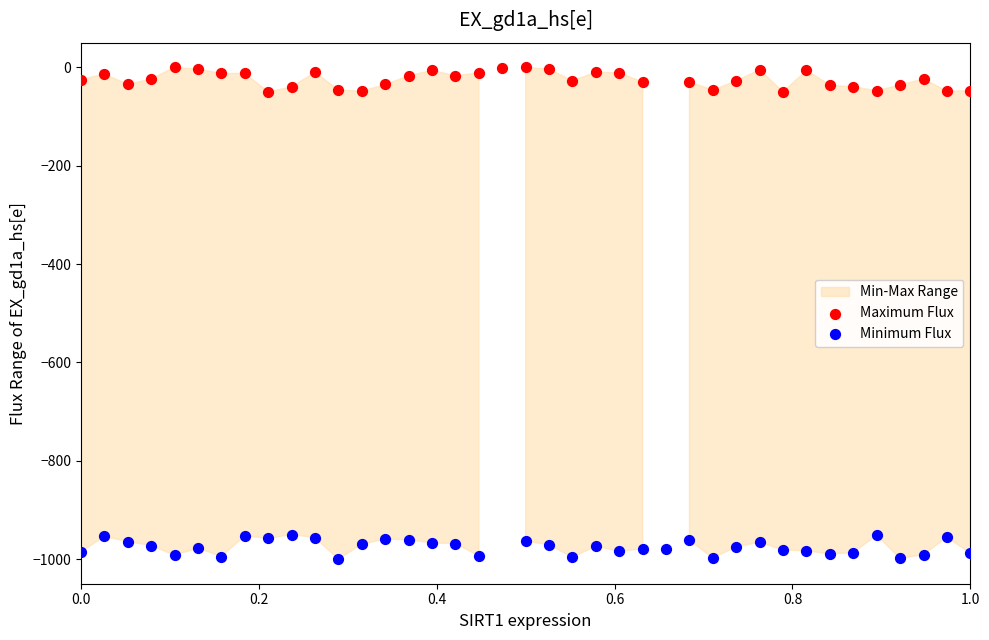

Which series reaches the minimum Y coordinate?

Minimum Flux